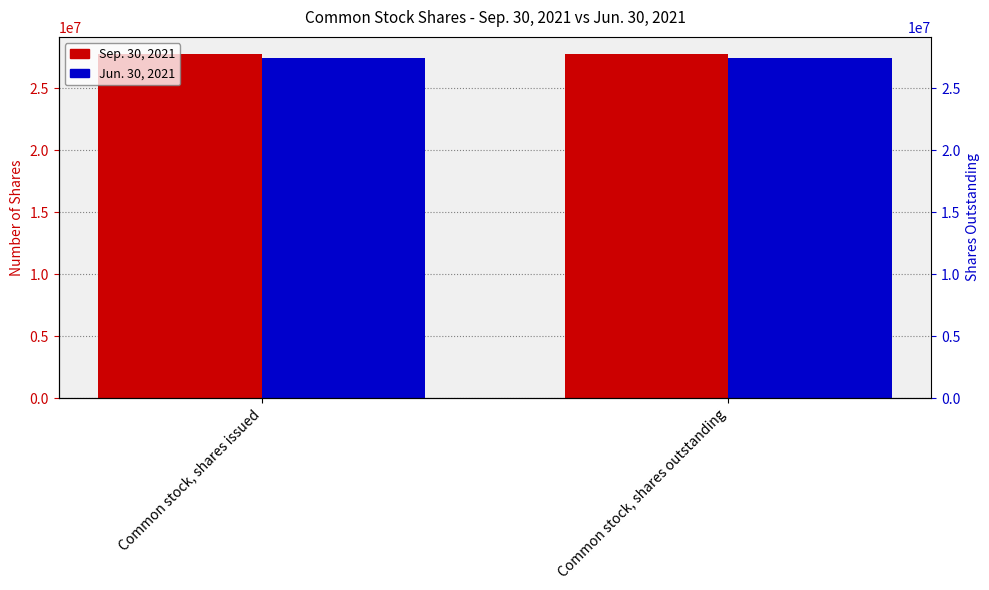

What is the difference between the highest and lowest values at Common stock, shares issued?

281500